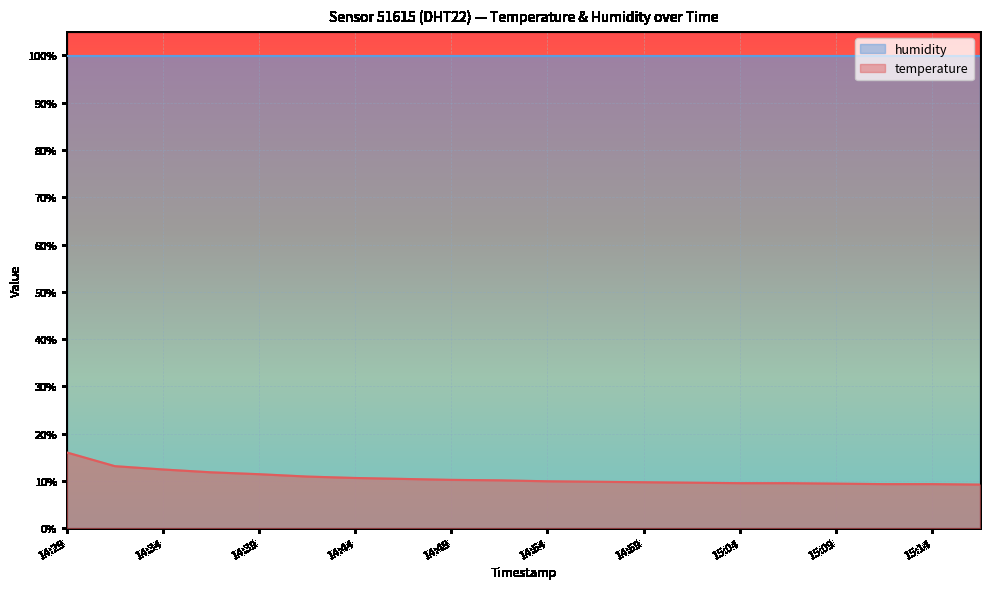

Which category has the highest value across all series?

14:29